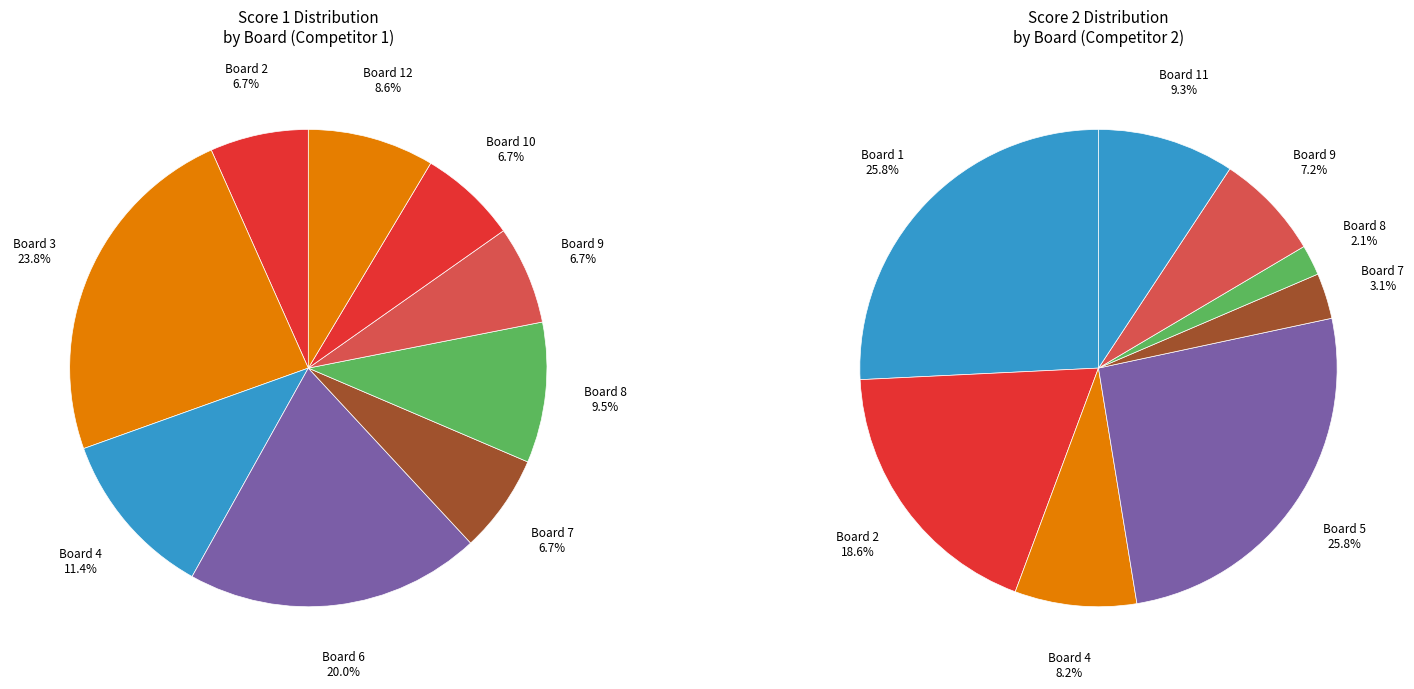

To the nearest percent, what percentage of the pie is Board 11?

9%